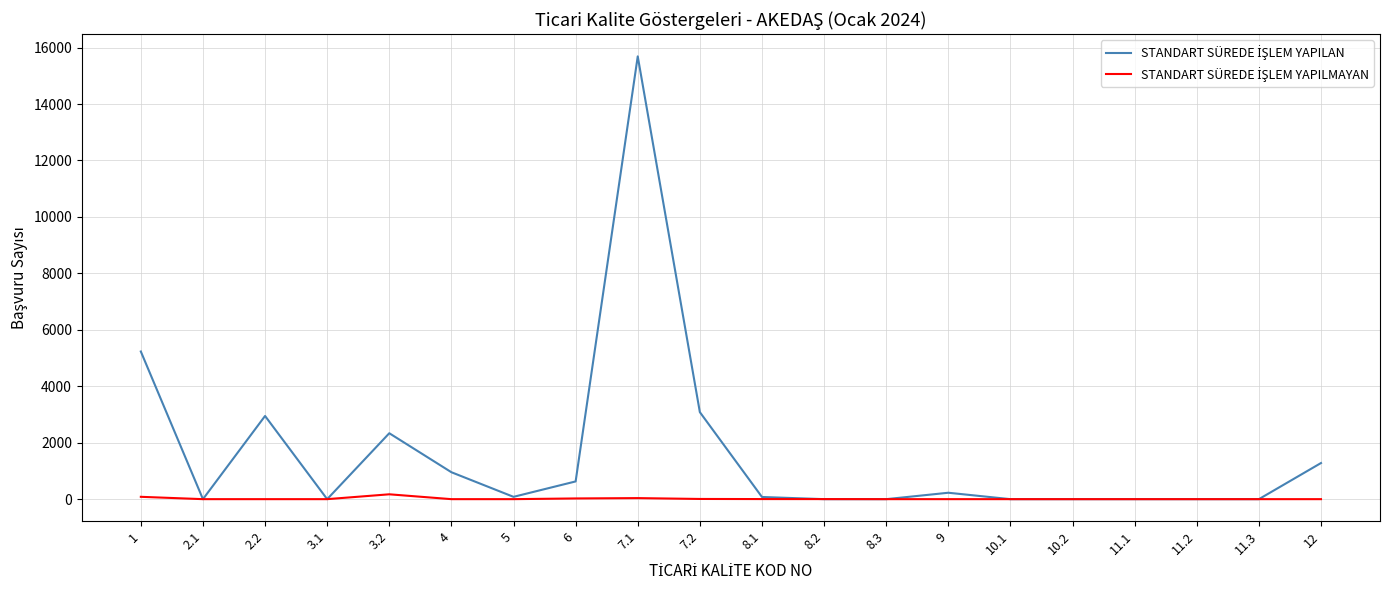

At which category is the sum across all series the highest?

7.1